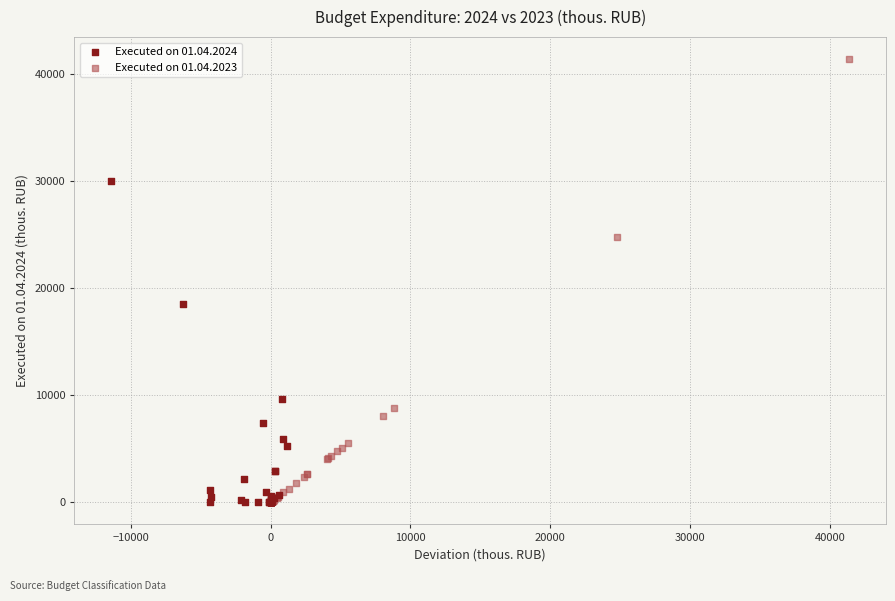

Which series reaches the maximum Y coordinate?

Executed on 01.04.2023